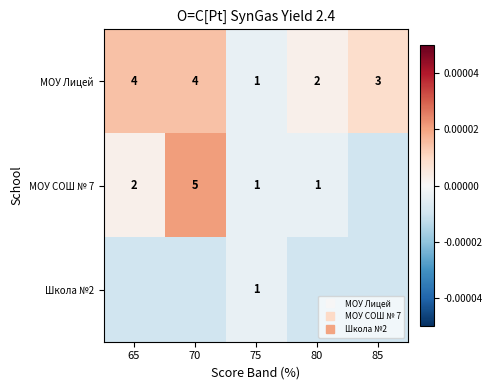

Is it true that МОУ Лицей equals -0.0 at 75?

False